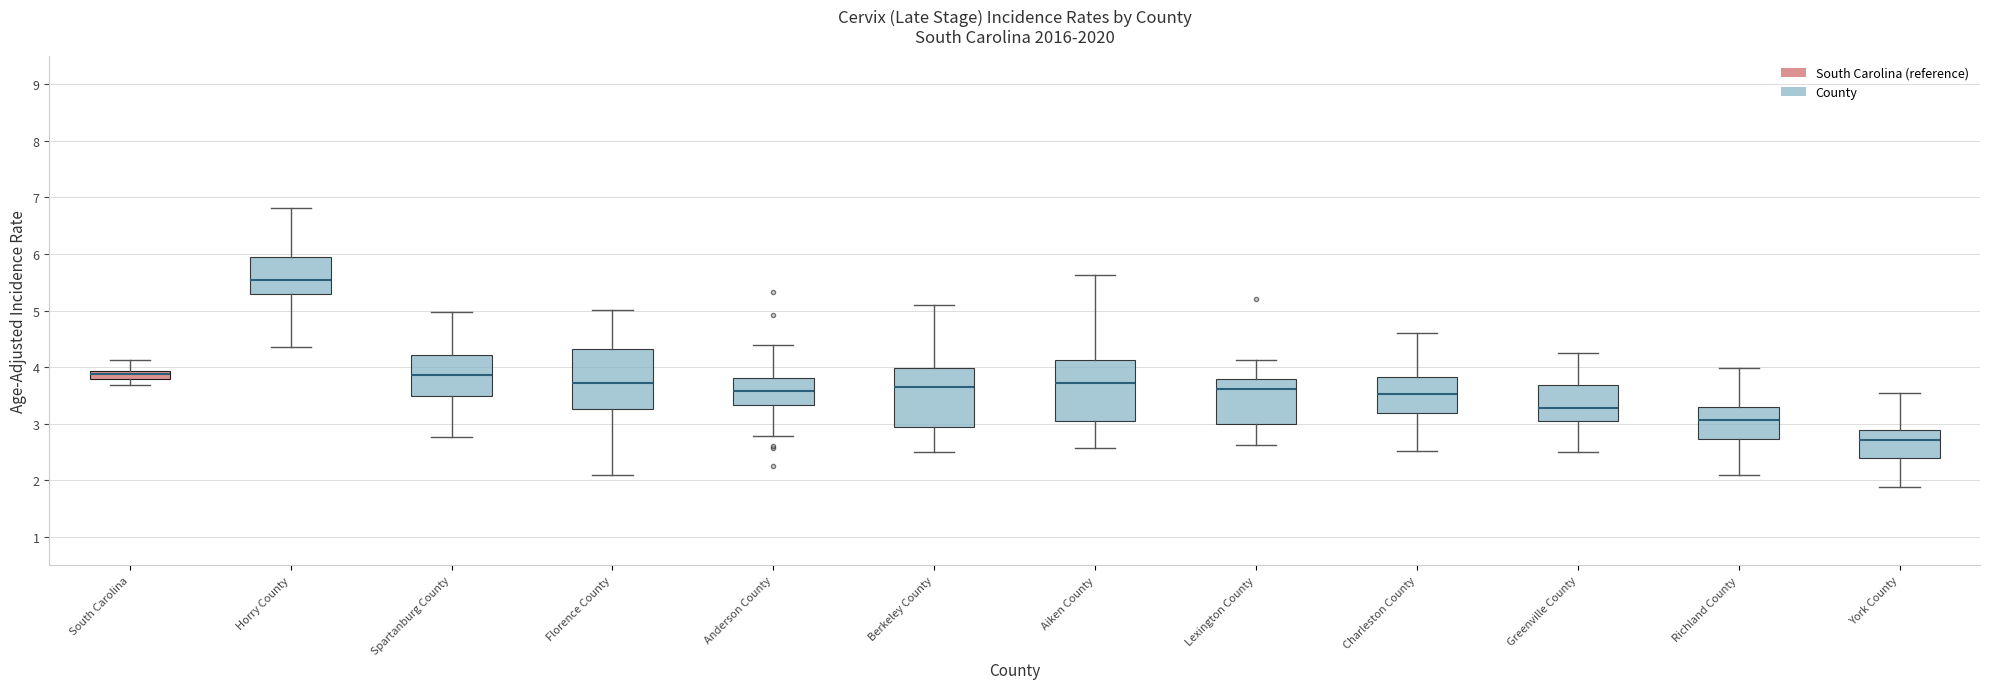

Where does the lower whisker of the box for Horry County end on the y-axis? The values are not printed on the chart, so give them approximately, as read against the axis.

4.4